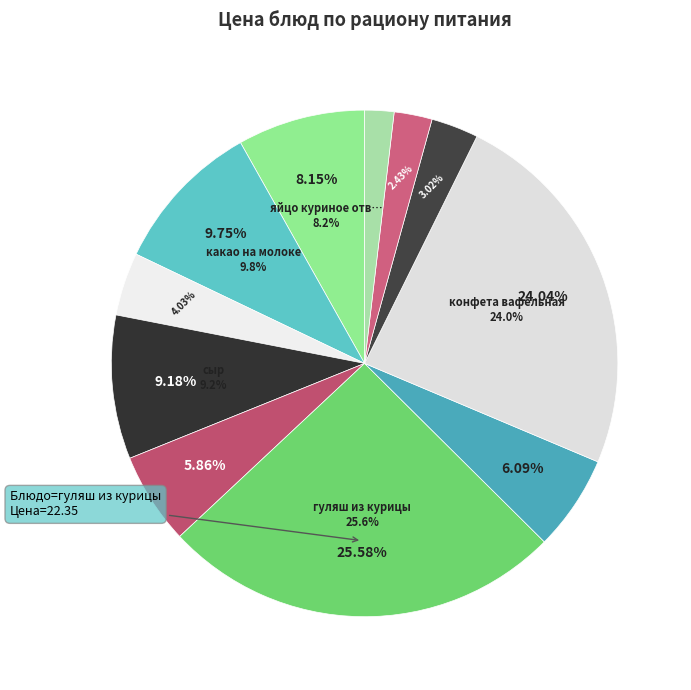

How many slices are in this pie chart?

11